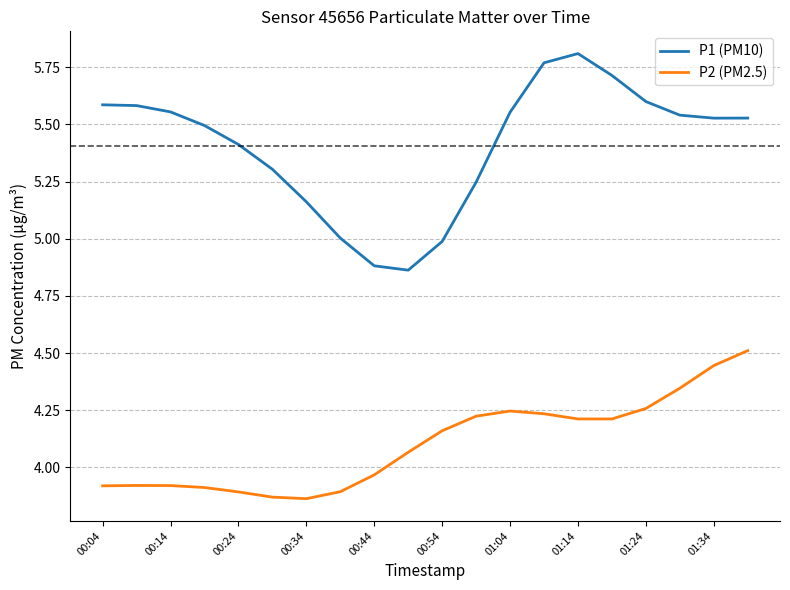

What is the difference between the second highest and second lowest values in the P2 (PM2.5) series?

0.6